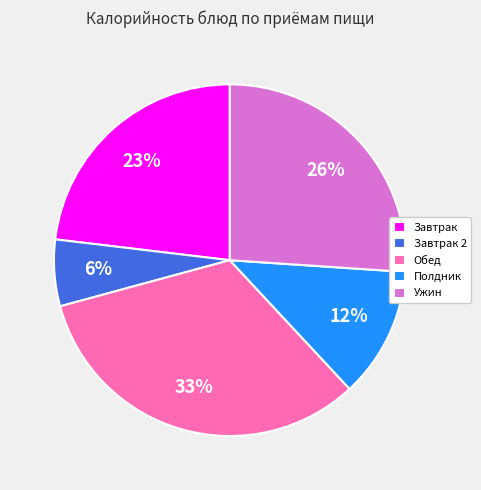

To the nearest percent, what portion does Завтрак represent?

23%